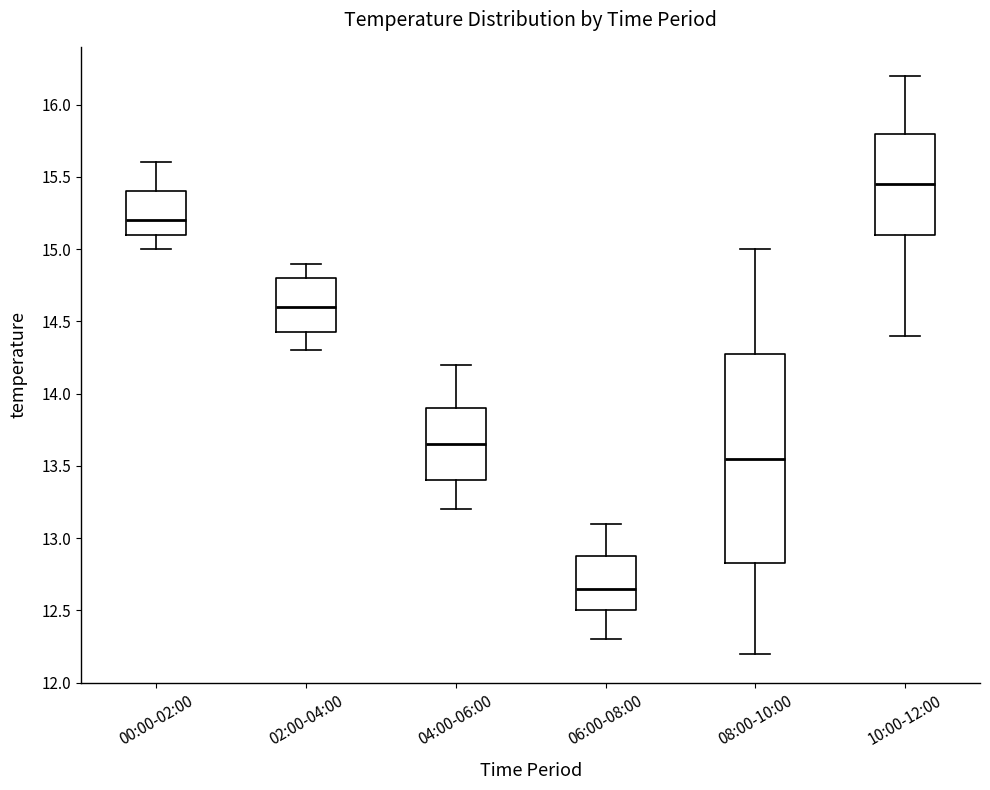

Reading left to right, read every box against the y-axis: the position of its median line, the range the box covers, and the ends of its whiskers. The values are not printed on the chart, so give them approximately, as read against the axis.

00:00-02:00: median 15.20, box 15.10 to 15.40, whiskers 15.00 to 15.60
02:00-04:00: median 14.60, box 14.45 to 14.80, whiskers 14.30 to 14.90
04:00-06:00: median 13.65, box 13.40 to 13.90, whiskers 13.20 to 14.20
06:00-08:00: median 12.65, box 12.50 to 12.90, whiskers 12.30 to 13.10
08:00-10:00: median 13.55, box 12.85 to 14.30, whiskers 12.20 to 15.00
10:00-12:00: median 15.45, box 15.10 to 15.80, whiskers 14.40 to 16.20